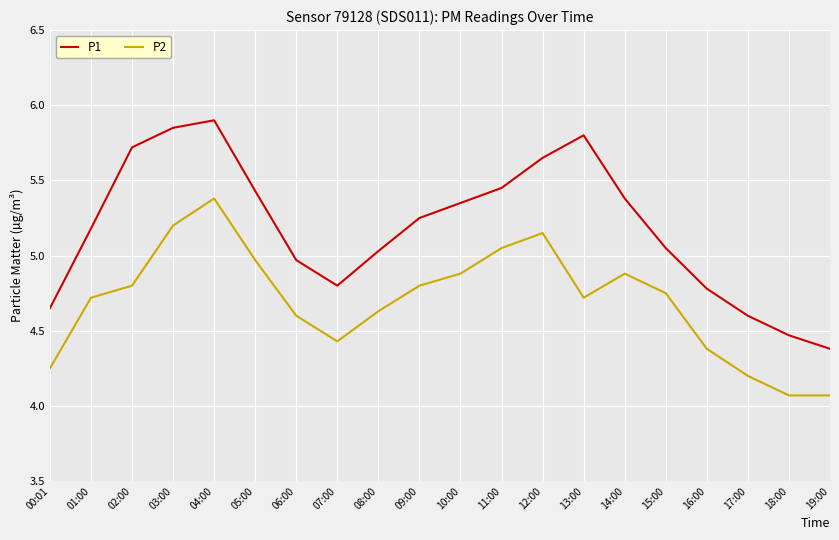

At which category does P1 reach its first local valley?

07:00